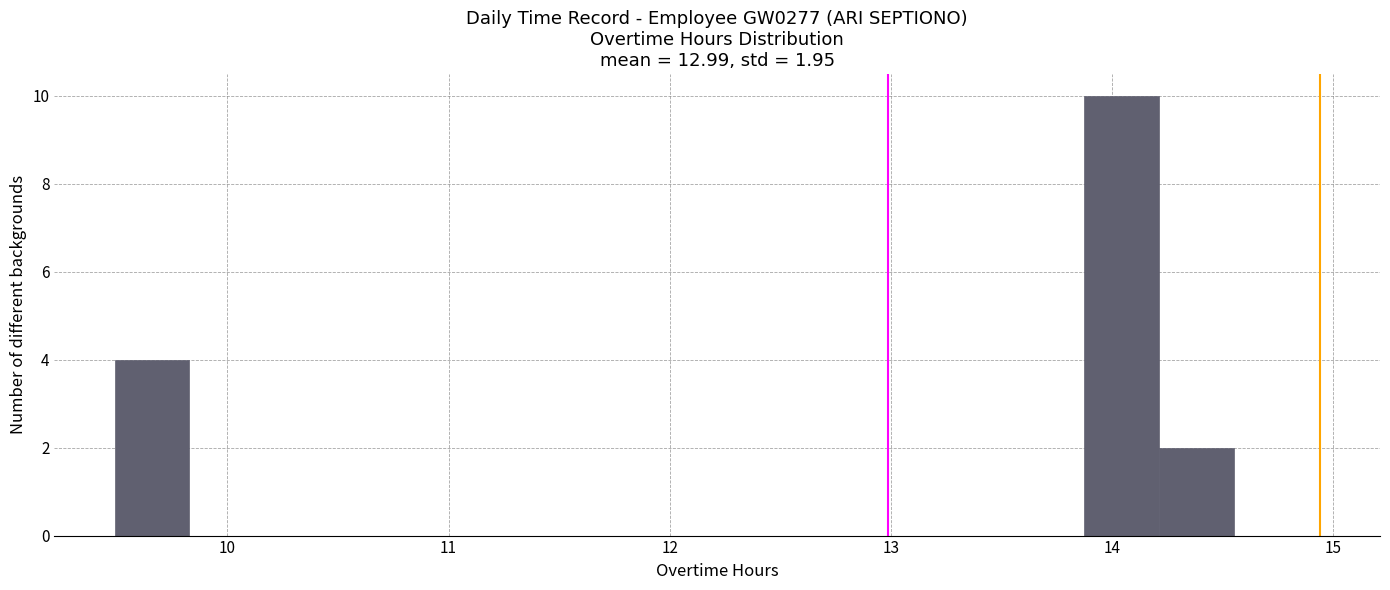

Read against the x-axis, roughly where is the centre of the tallest bar?

14.0